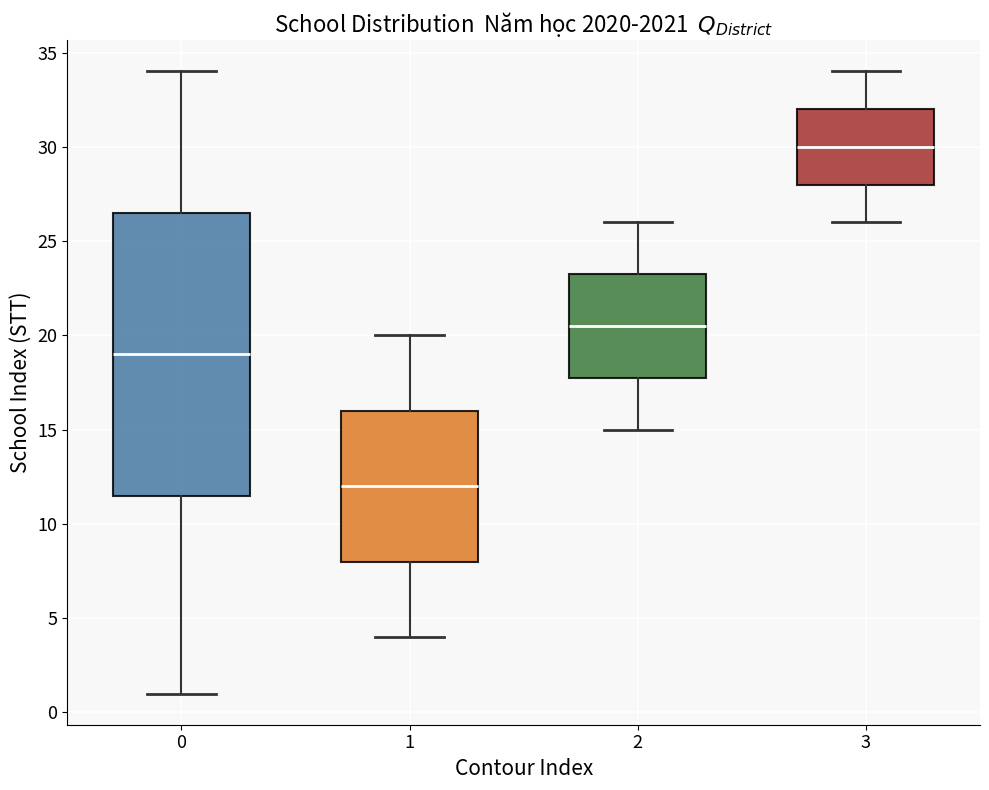

Which box has the lowest median line?

1